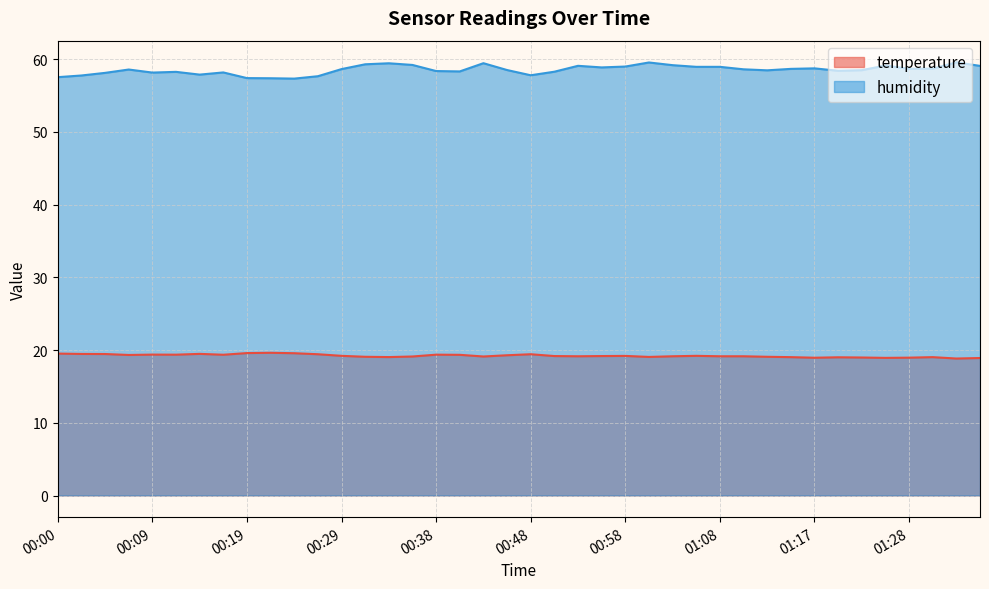

The temperature series shows 19.0 at 01:22. True or false?

True